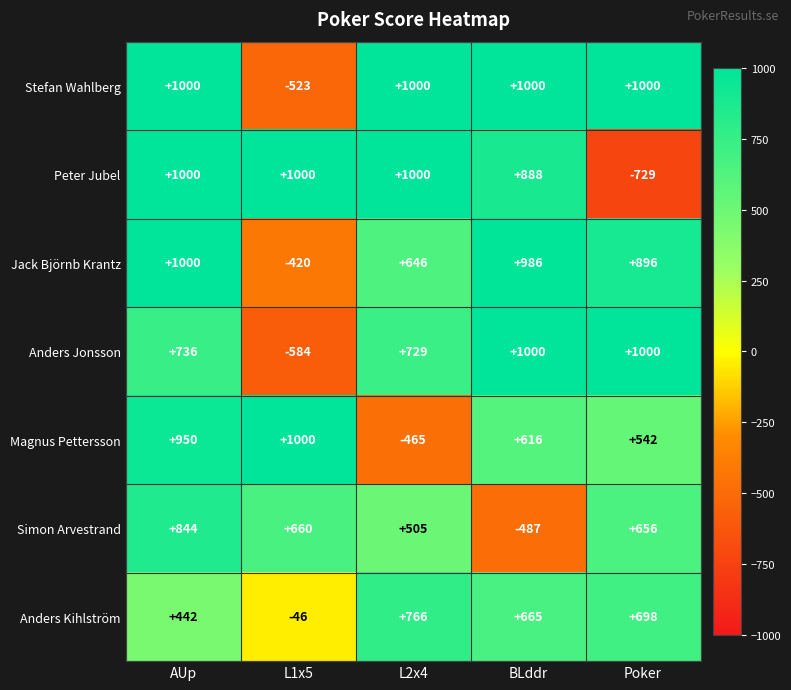

Which label corresponds to the smallest value in the chart?

Poker